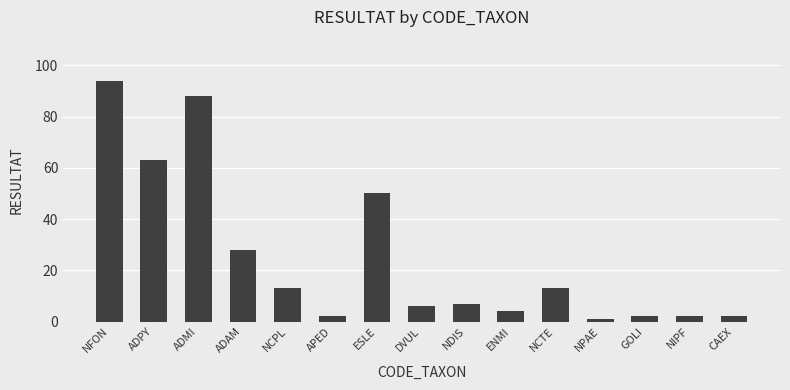

Reading left to right, transcribe all the data shown in this chart.

NFON=94	ADPY=63	ADMI=88	ADAM=28	NCPL=13	APED=2	ESLE=50	DVUL=6	NDIS=7	ENMI=4	NCTE=13	NPAE=1	GOLI=2	NIPF=2	CAEX=2